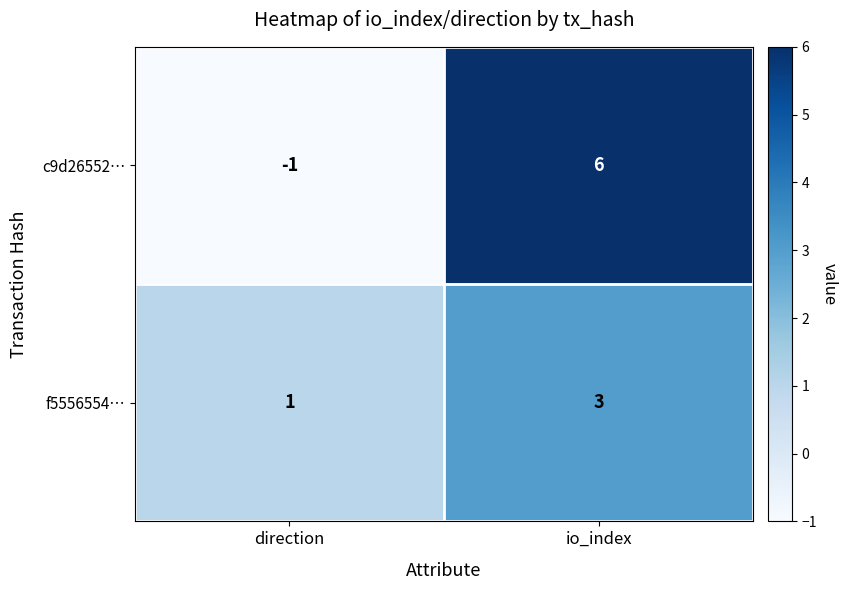

List the series in order of their peak value, lowest first.

f5556554…, c9d26552…